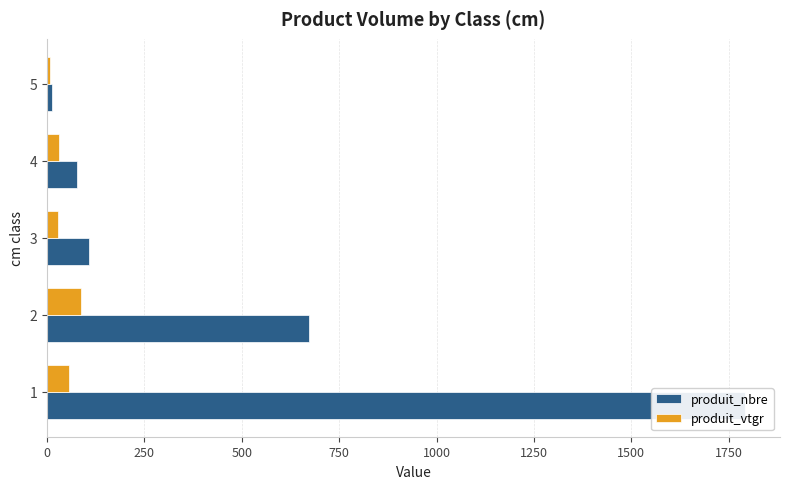

The value of produit_vtgr at 1 is 56.5. True or false?

True